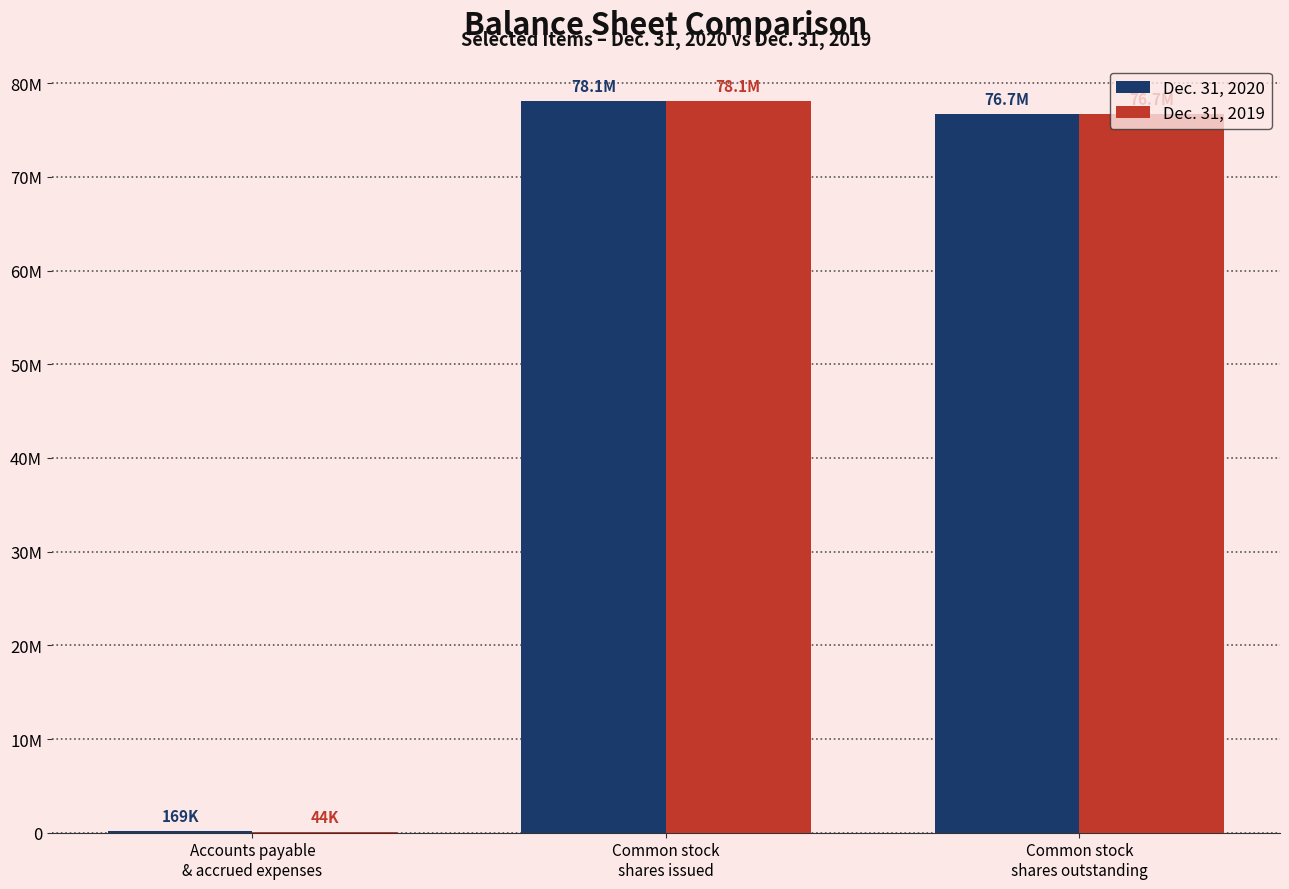

Reading right to left, what are all the values shown in this chart?

Dec. 31, 2020: Common stock
shares outstanding=76747750	Common stock
shares issued=78096326	Accounts payable
& accrued expenses=168750
Dec. 31, 2019: Common stock
shares outstanding=76747750	Common stock
shares issued=78096326	Accounts payable
& accrued expenses=43750